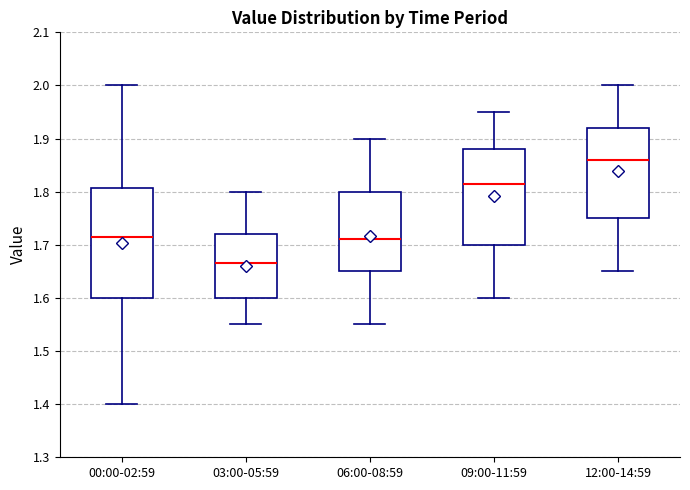

Where does the lower whisker of the box for 06:00-08:59 end on the y-axis? The values are not printed on the chart, so give them approximately, as read against the axis.

1.55